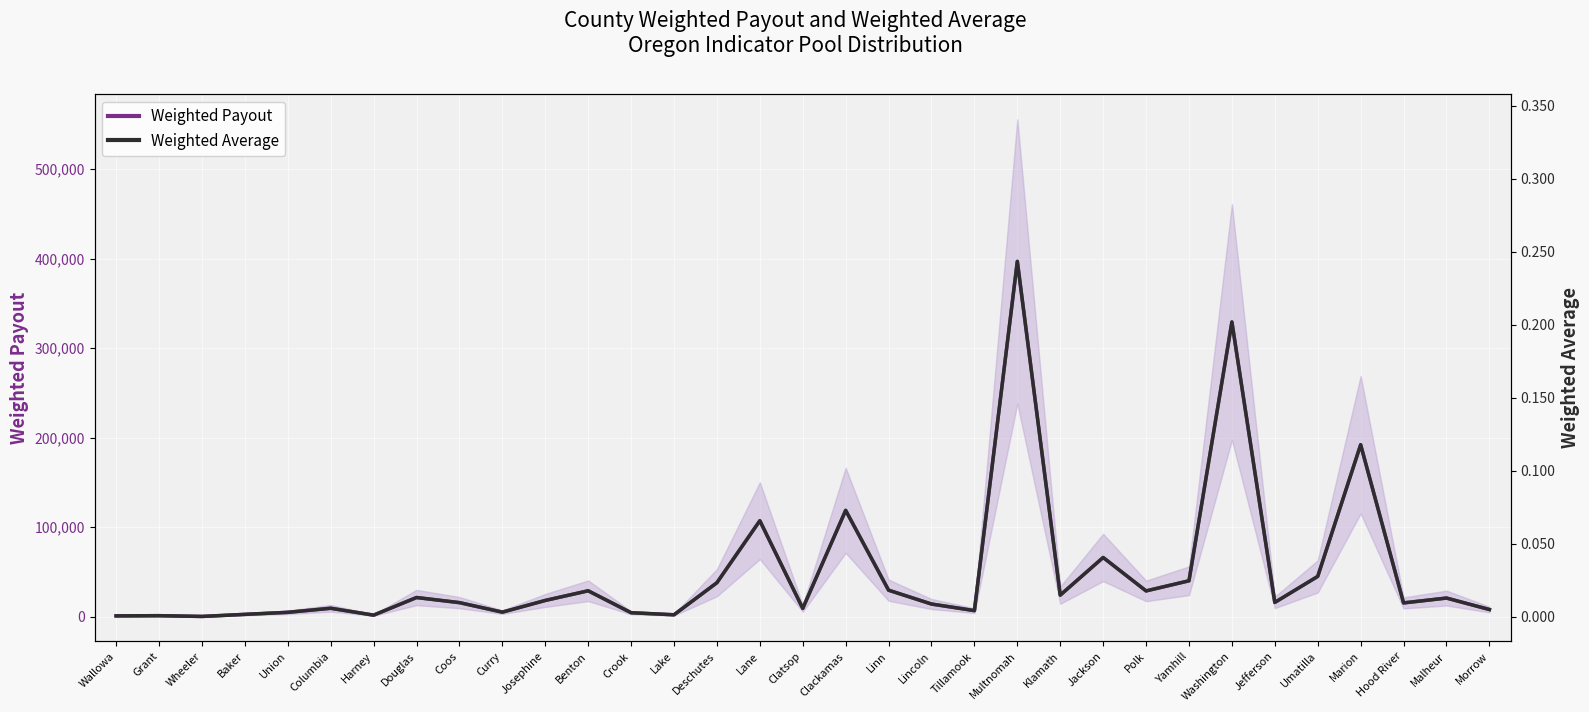

True or false: Weighted Payout has more than 1 interior local peaks.

True